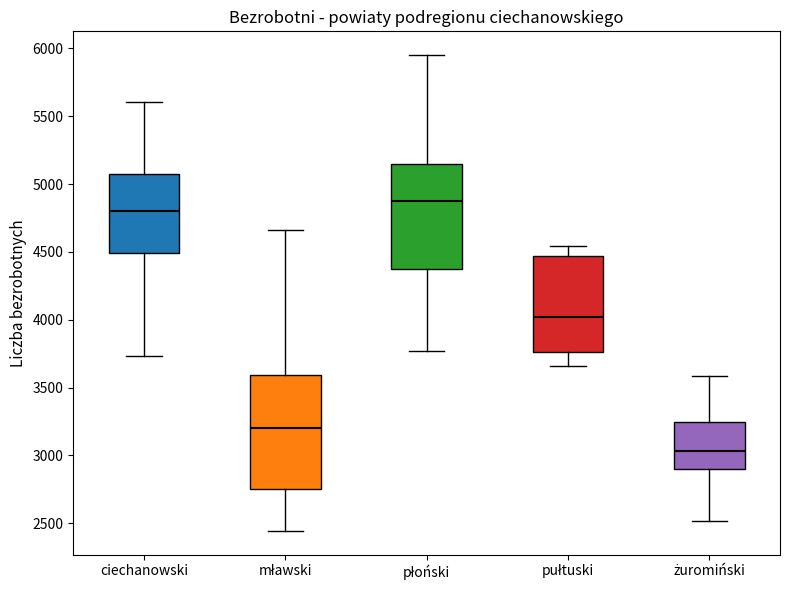

Reading left to right, read every box against the y-axis: the position of its median line, the range the box covers, and the ends of its whiskers. The values are not printed on the chart, so give them approximately, as read against the axis.

ciechanowski: median 4800, box 4500 to 5050, whiskers 3750 to 5600
mławski: median 3200, box 2750 to 3600, whiskers 2450 to 4650
płoński: median 4900, box 4400 to 5150, whiskers 3750 to 5950
pułtuski: median 4000, box 3750 to 4450, whiskers 3650 to 4550
żuromiński: median 3050, box 2900 to 3250, whiskers 2500 to 3600